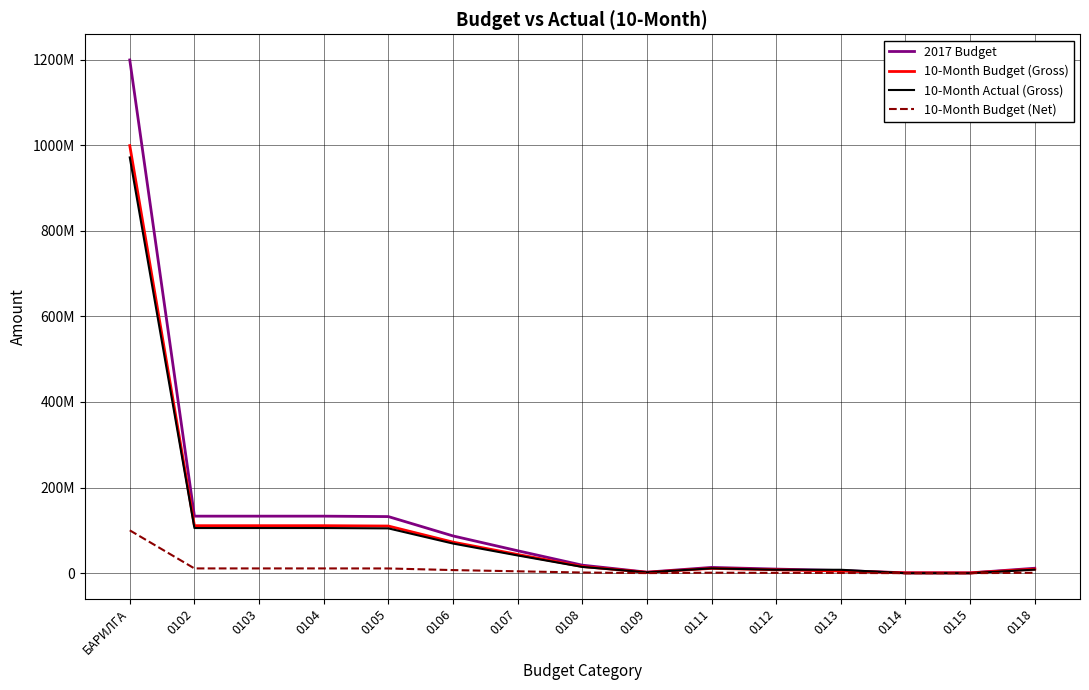

Reading left to right, extract all data points from this chart.

2017 Budget: 1199253600	133250400	133250400	133250400	132250400	87054900	52441600	18739000	2401100	13473200	9576300	6094000	870600	696500	11525200
10-Month Budget (Gross): 999032400	111003600	111003600	111003600	110173600	72550000	43700000	15620000	2000000	11230000	7980000	5080000	730000	580000	9533000
10-Month Actual (Gross): 971428185	105482757	105482757	105482757	104693086	69265148	41415148	14620000	2000000	11230000	7980000	7980000	0	0	8275378
10-Month Budget (Net): 100110600	11123400	11123400	11123400	11040400	7255000	4370000	1562000	200000	1123000	798000	508000	73000	58000	993000